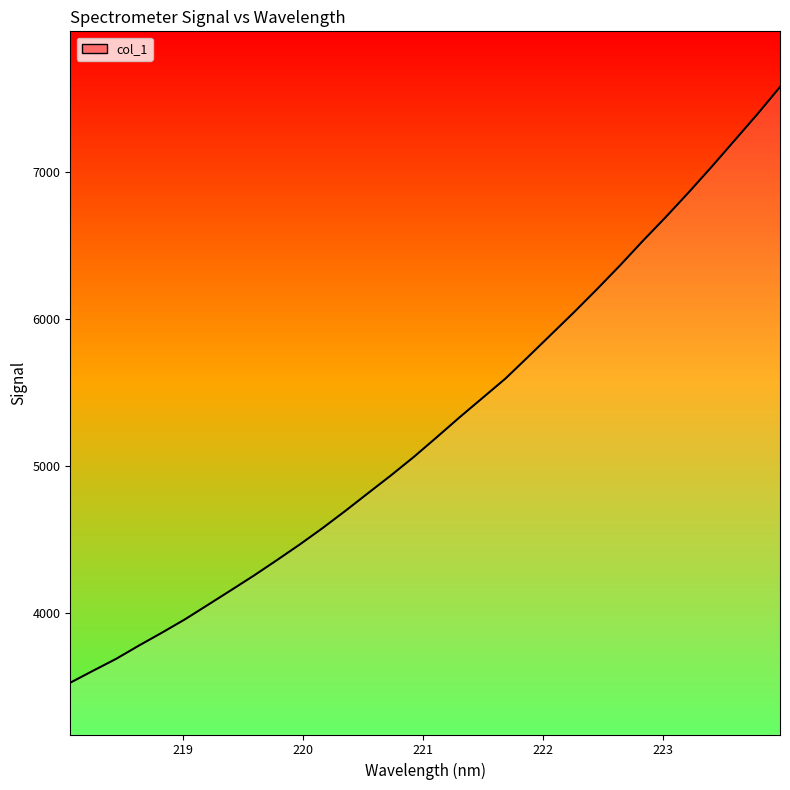

What is the smallest value displayed?

3524.7